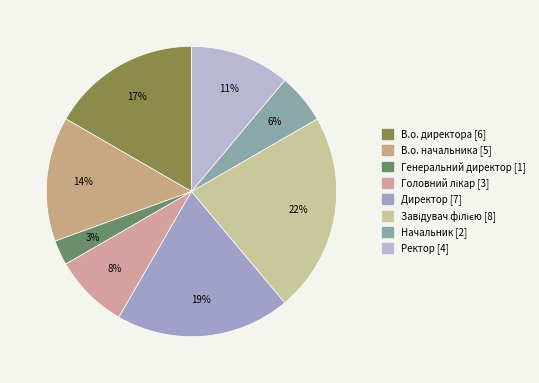

Which slice is the largest?

Завідувач філією